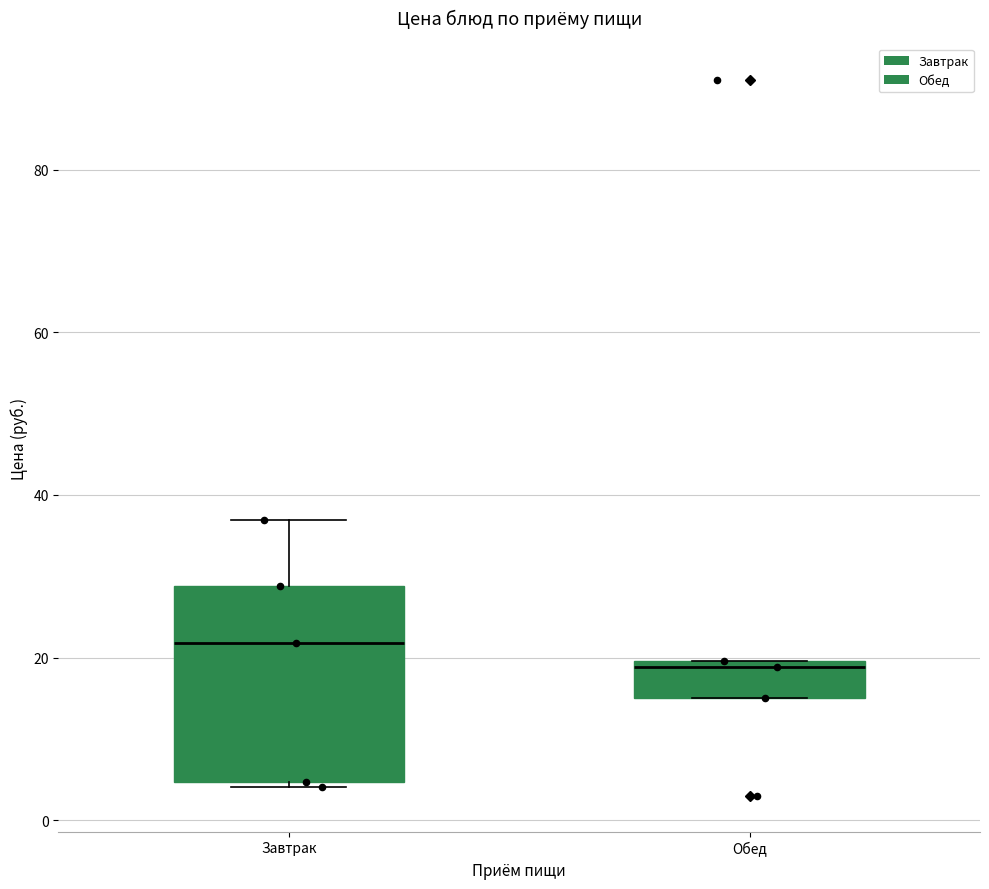

Where is the upper edge of the box for Завтрак on the y-axis? The values are not printed on the chart, so give them approximately, as read against the axis.

28